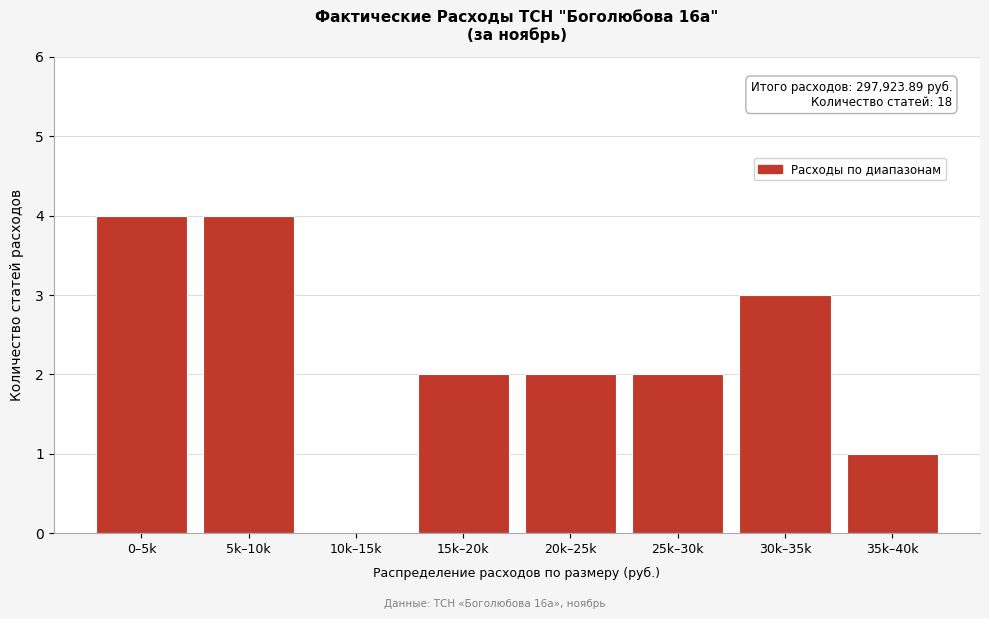

Reading left to right, extract all data points from this chart.

0–5k=4	5k–10k=4	10k–15k=0	15k–20k=2	20k–25k=2	25k–30k=2	30k–35k=3	35k–40k=1